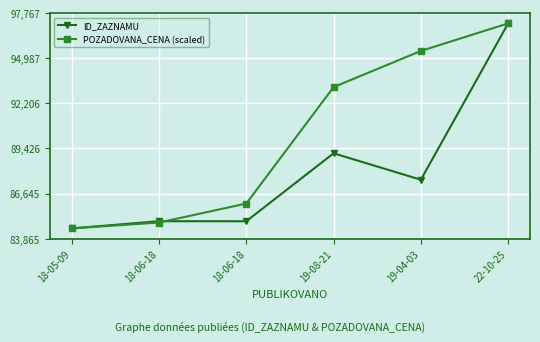

Which category has the highest value in the ID_ZAZNAMU series?

22-10-25